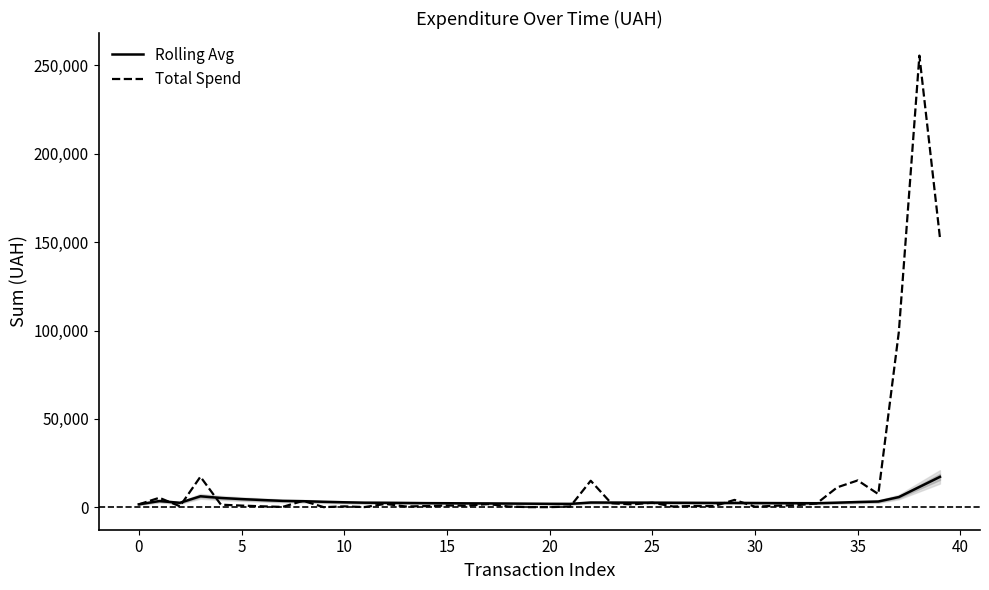

Which series has the largest range (max minus min)?

Total Spend